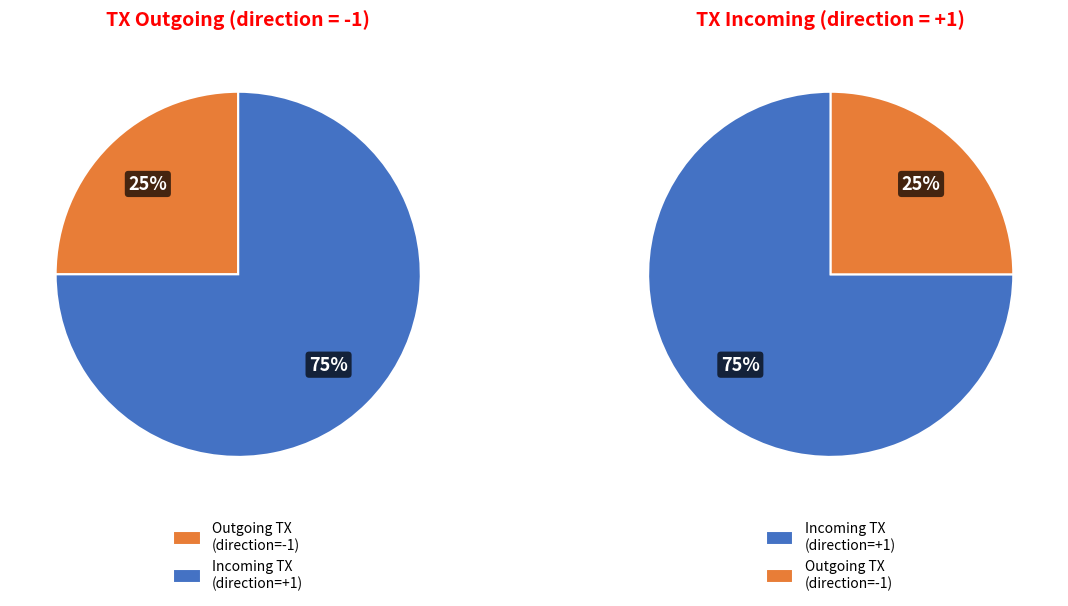

Which slice is the smallest?

direction -1 (io_index=0)